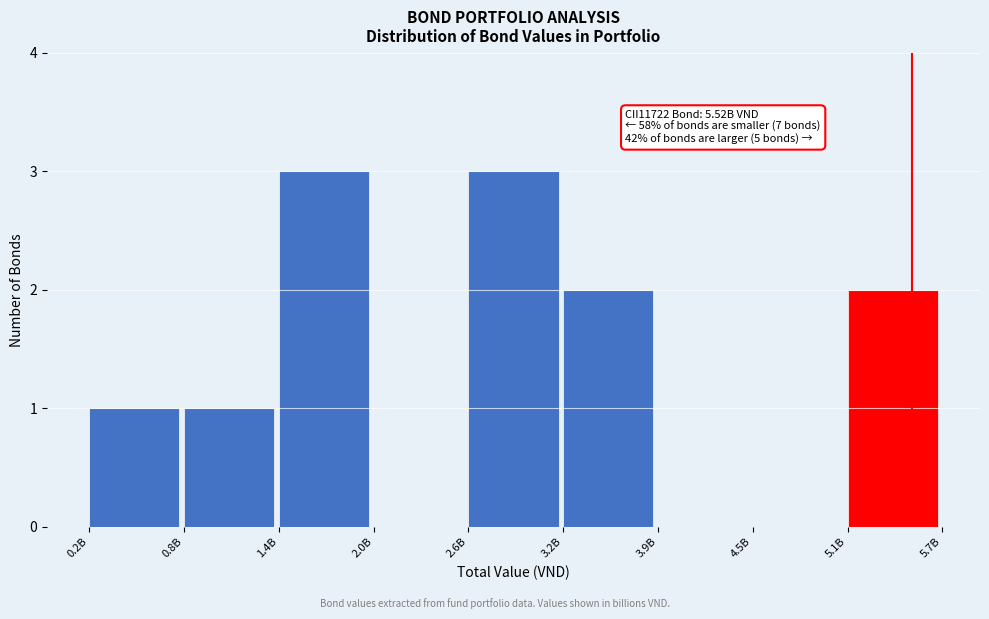

Reading left to right, what are all the values shown in this chart?

0.2B=1	0.8B=1	1.4B=3	2.0B=0	2.6B=3	3.2B=2	3.9B=0	4.5B=0	5.1B=2